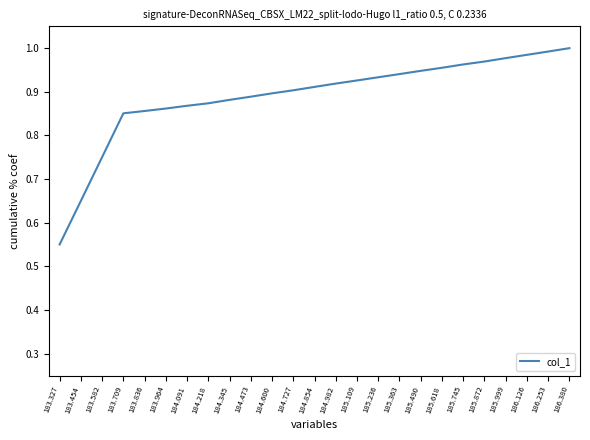

Is this an area chart (filled region under the line)?

No